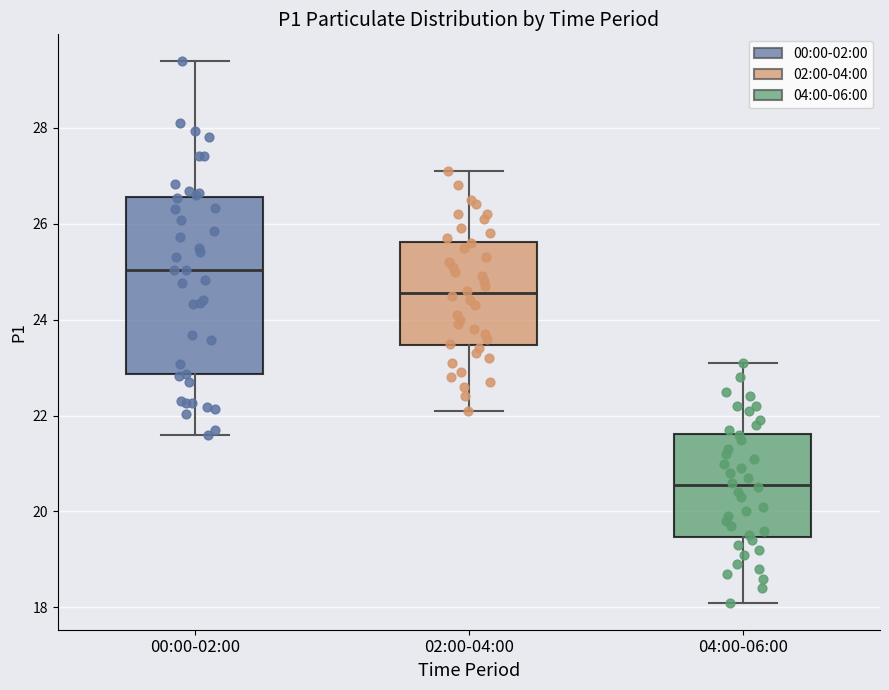

Which box has the lowest median line?

04:00-06:00